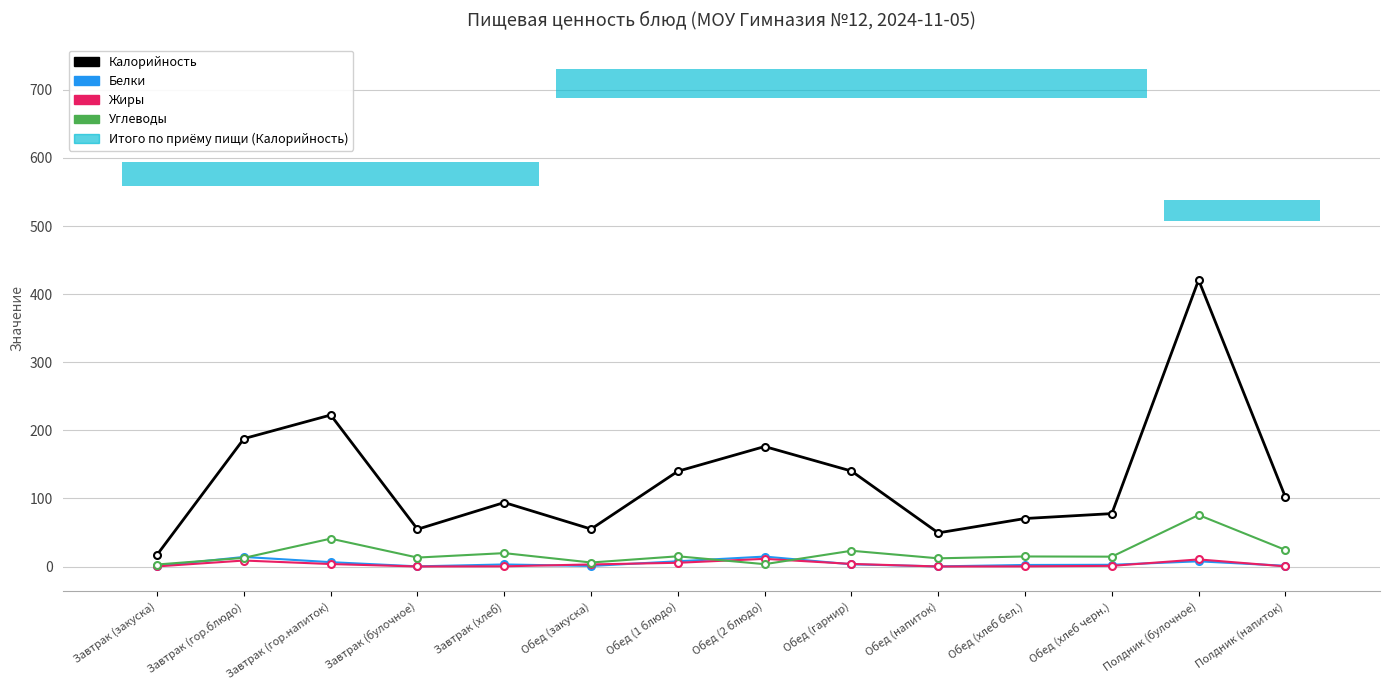

How many interior local peaks does the Белки series have?

4